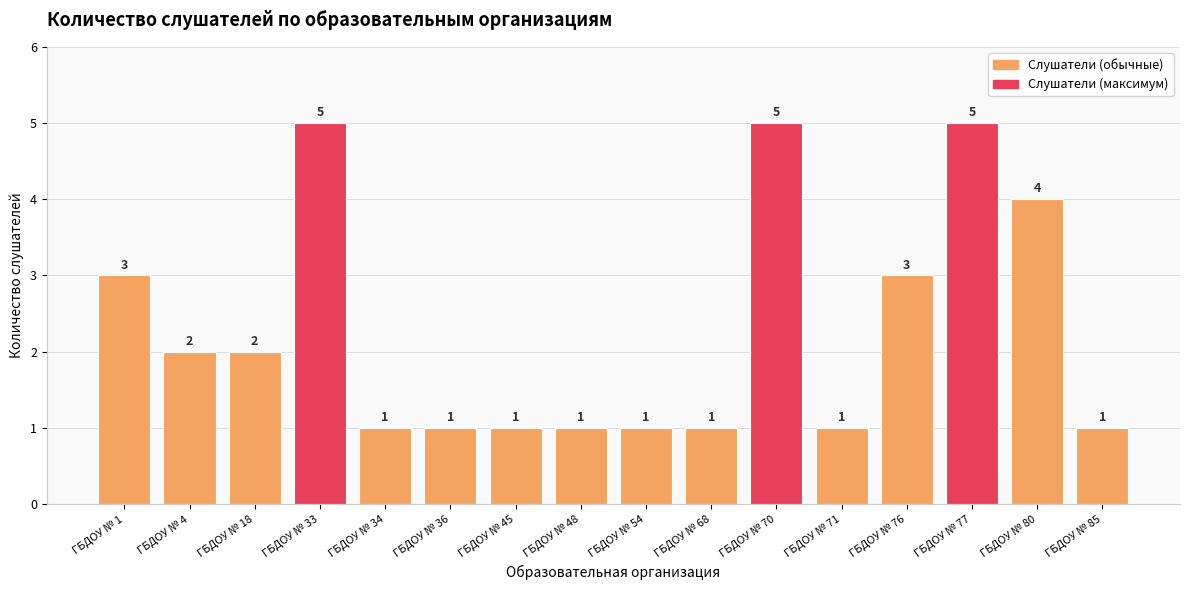

What is the difference between the maximum and minimum values?

4